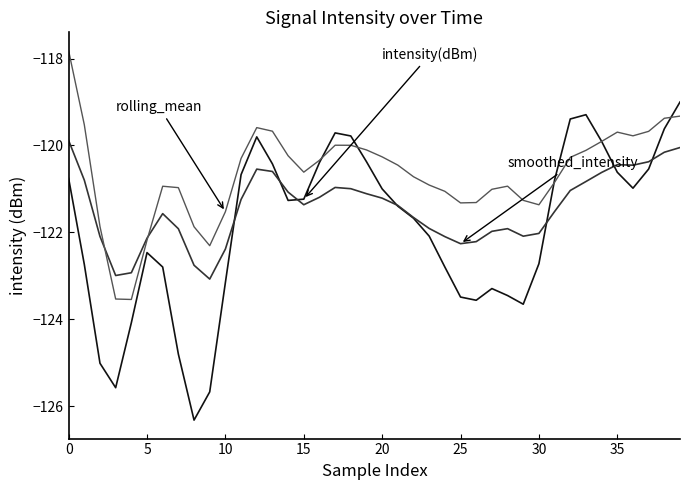

What is the smallest value displayed?

-126.3